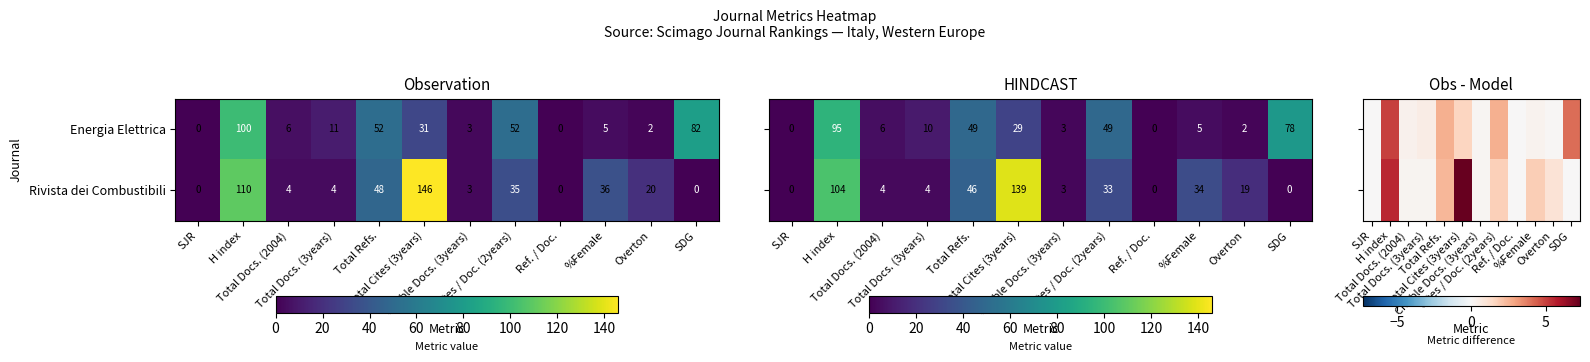

How many values in the Rivista dei Combustibili series are below 20?

6